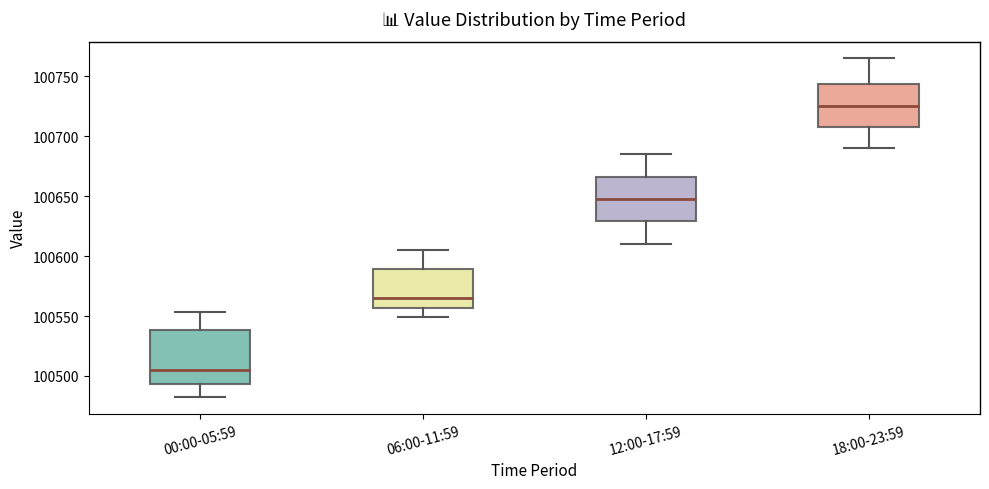

Which box is the tallest, from its lower edge to its upper edge?

00:00-05:59